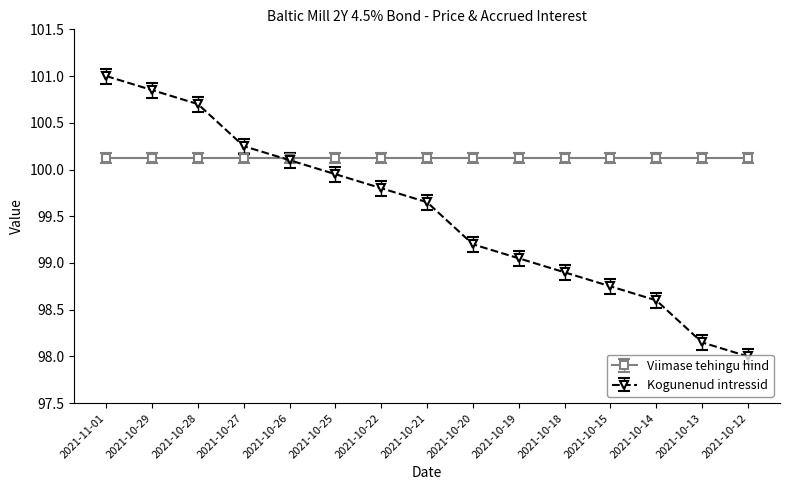

Which category has the highest value across all series?

2021-11-01